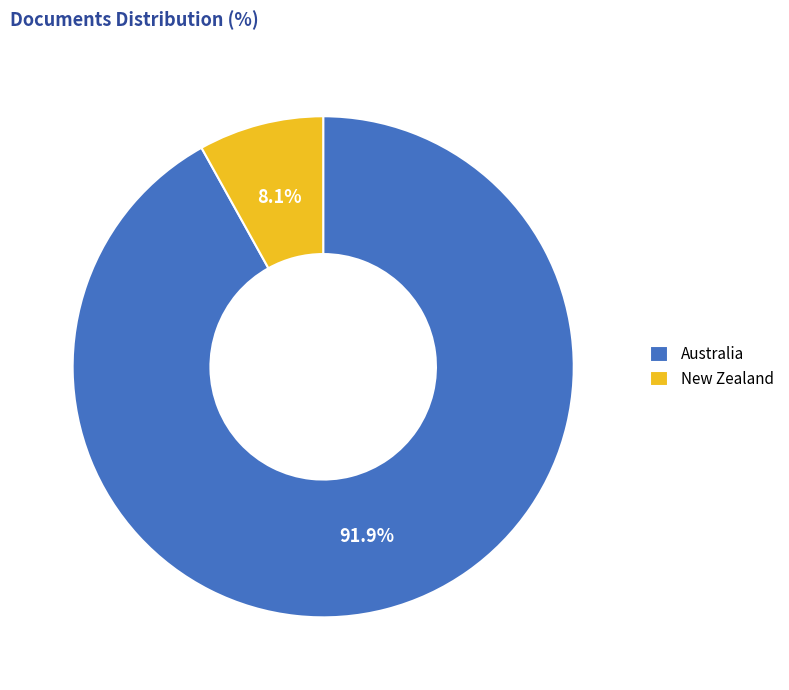

Does Australia represent more than half of the total?

Yes